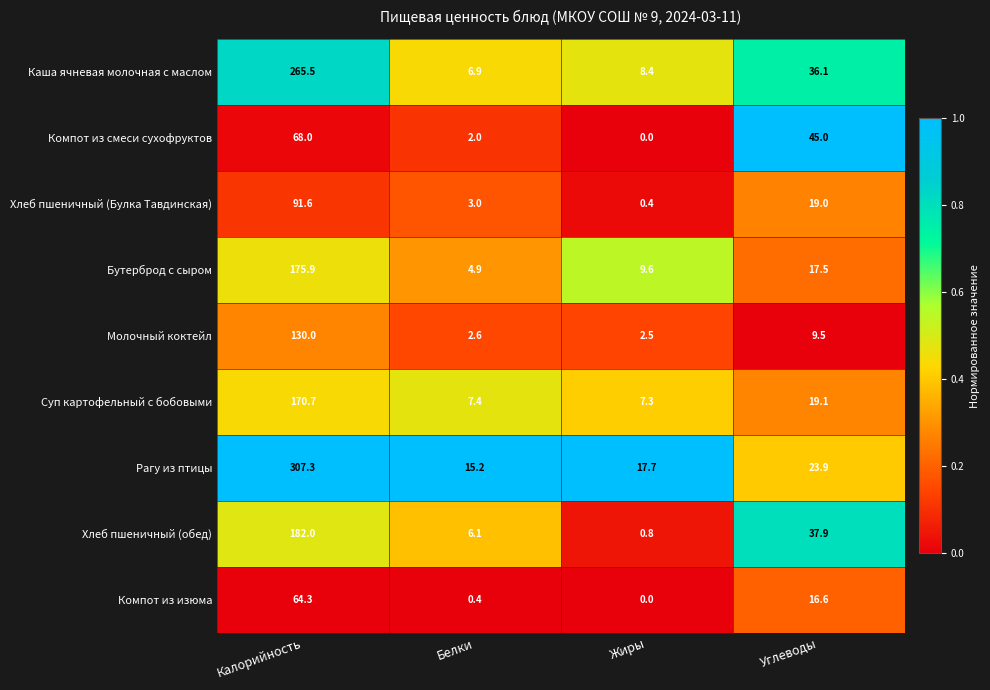

What is the sum of the Компот из смеси сухофруктов values at Белки and Калорийность?

70.0